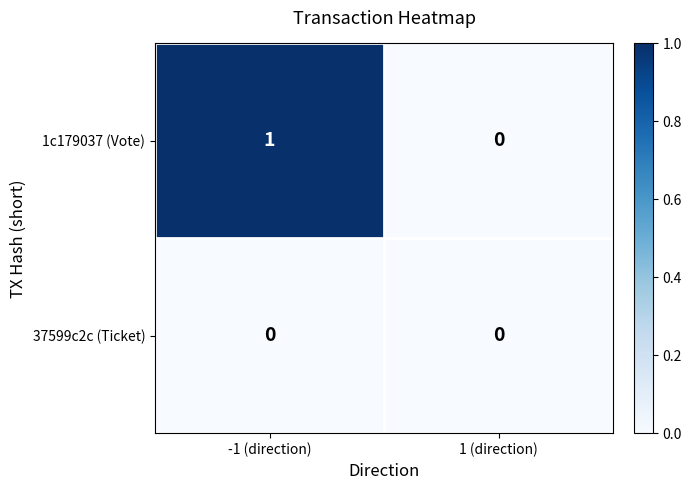

List the labels in order of 1c179037 (Vote) value, largest first.

-1 (direction), 1 (direction)